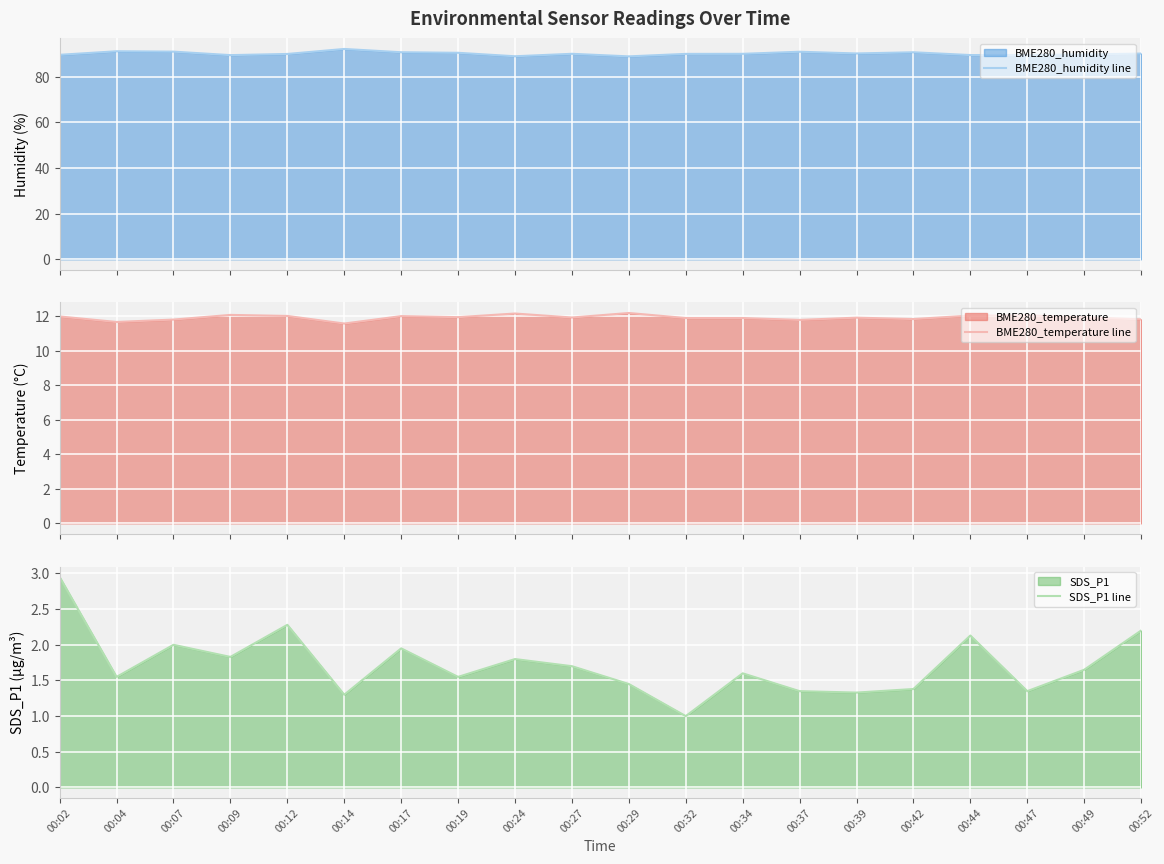

How many distinct data groups are displayed?

3